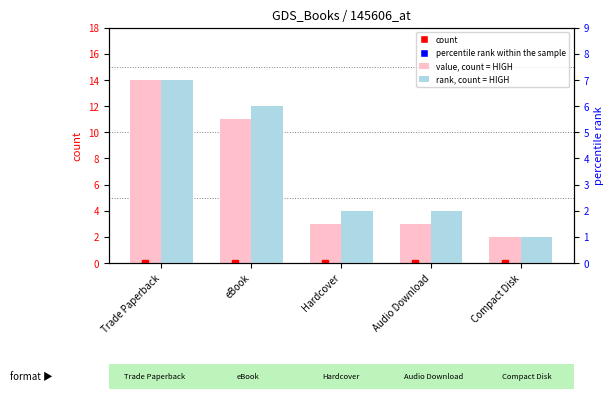

The value, count series shows 11 at eBook. True or false?

True